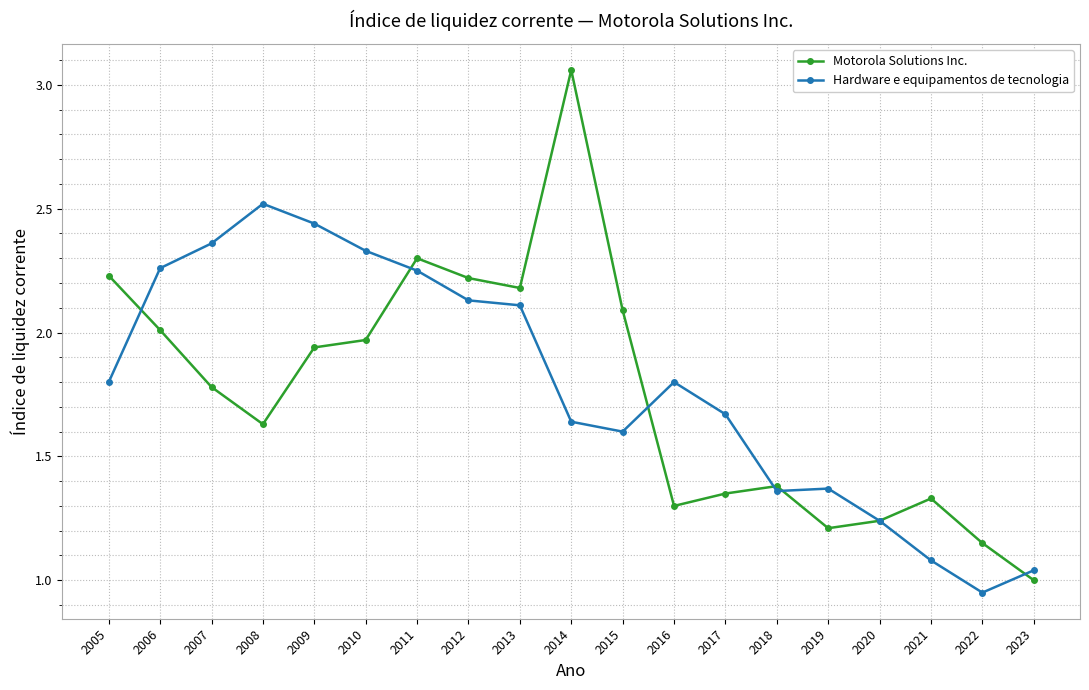

At which category is the sum across all series the highest?

2014